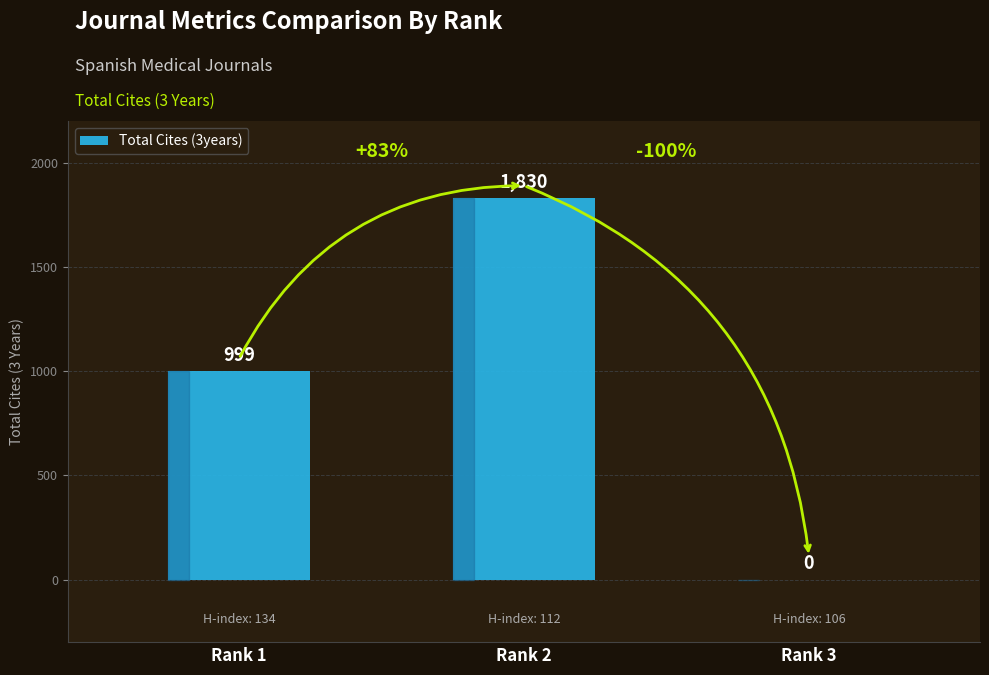

How many data points does each series have?

3